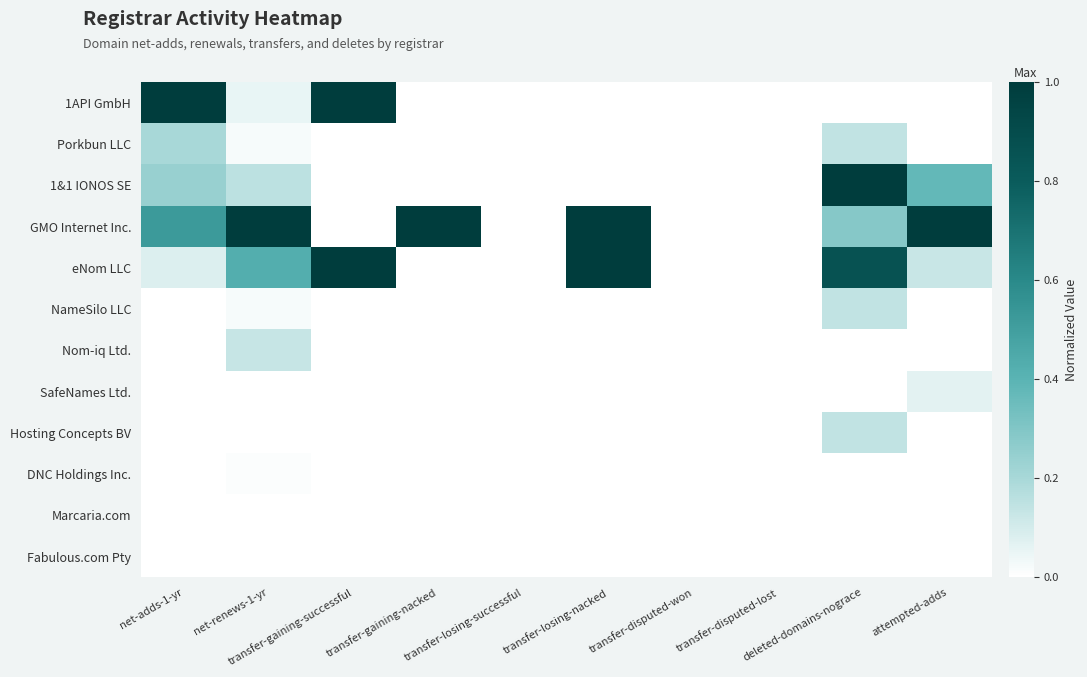

Which series has the largest total across all categories?

GMO Internet Inc.